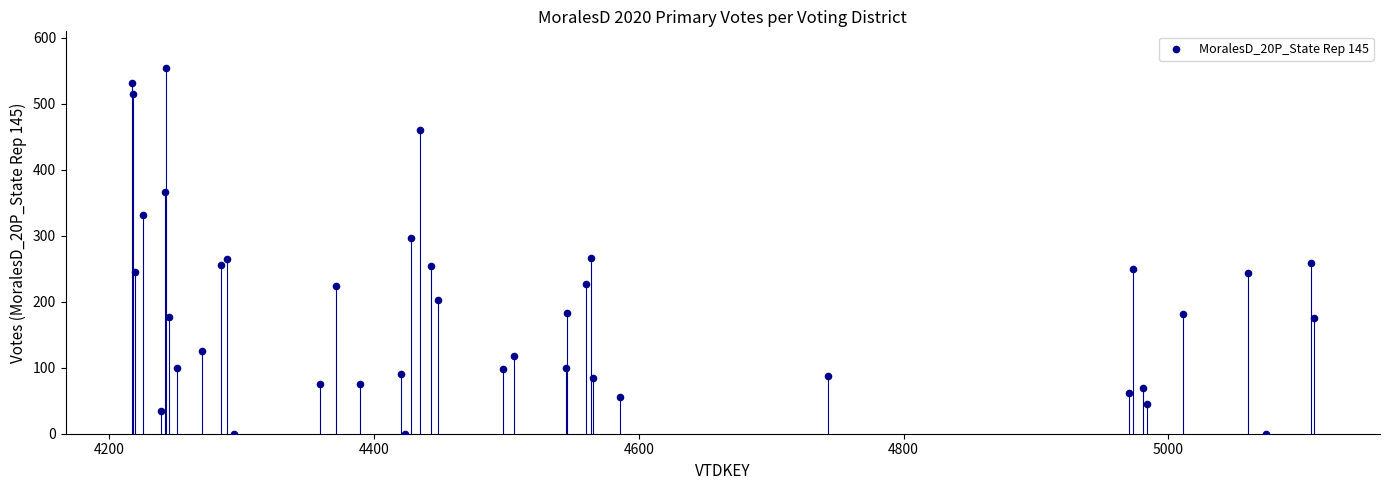

What is the range of X values (max minus min)?

893